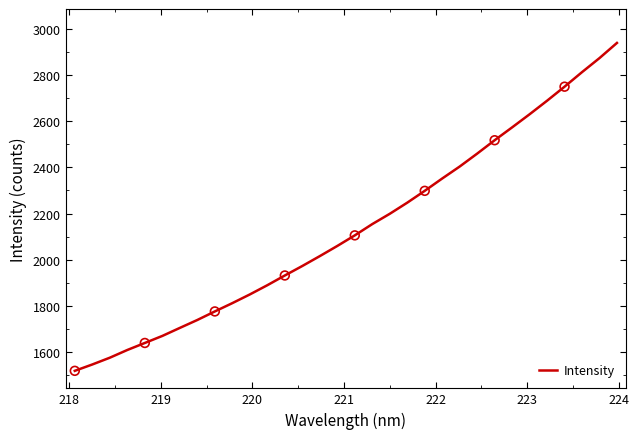

What is the maximum value shown in the chart?

2939.0